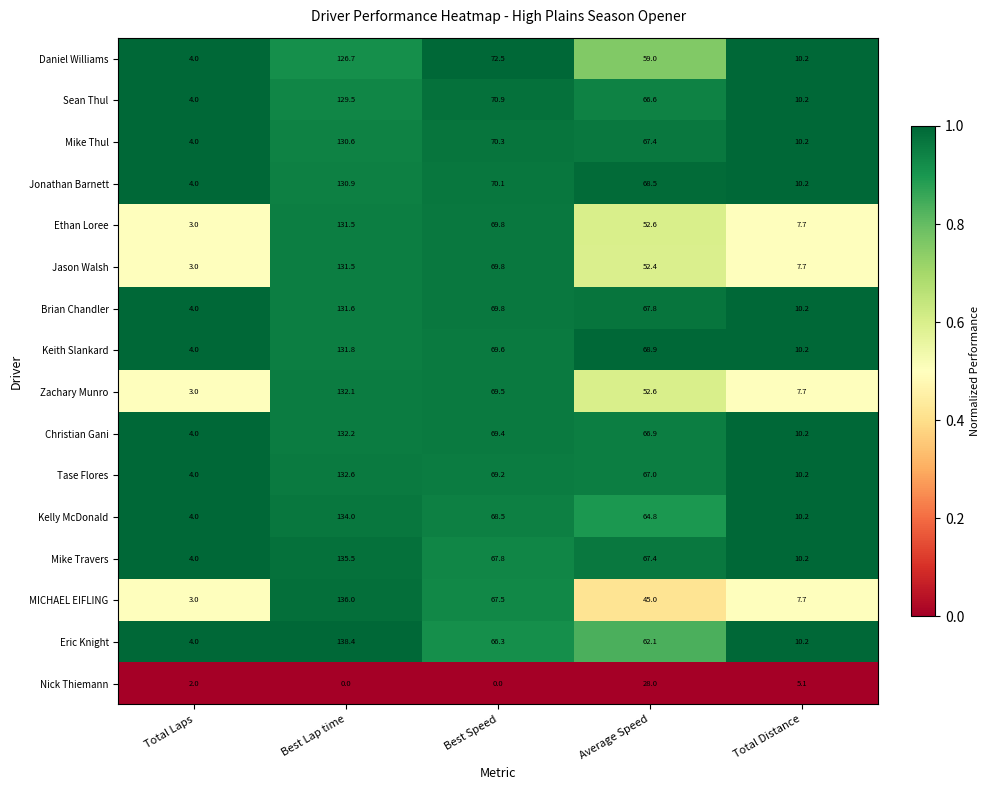

The Keith Slankard series shows 10.2 at Total Distance. True or false?

True